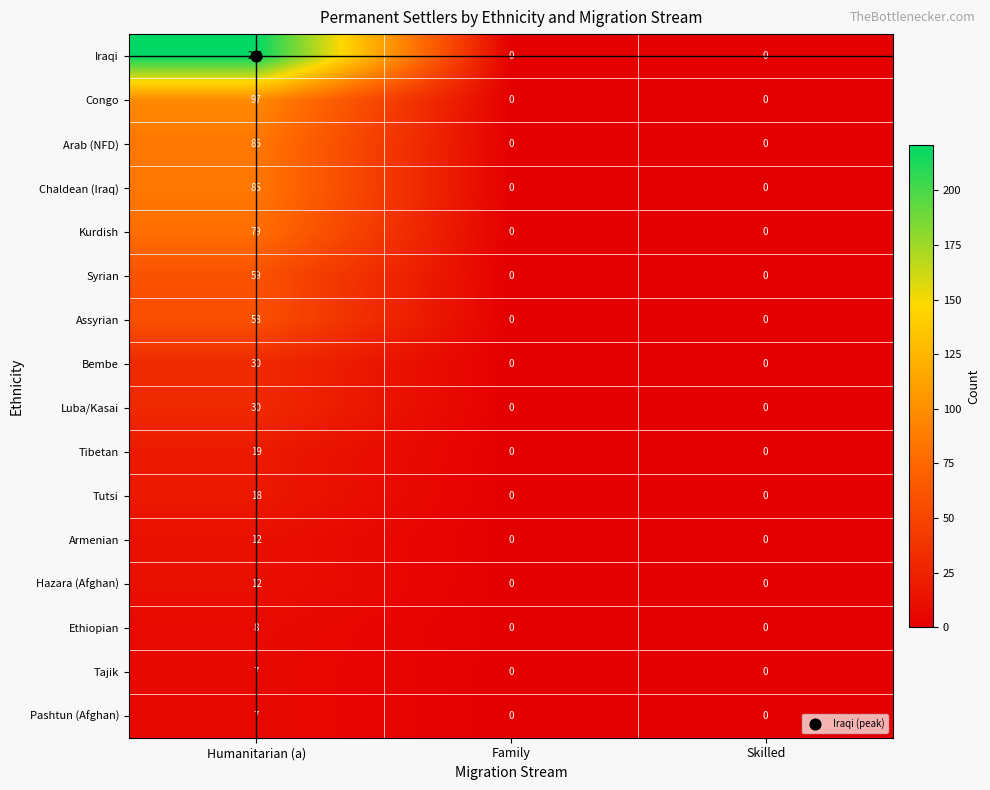

Count the Chaldean (Iraq) values in the range 0 to 85.

3